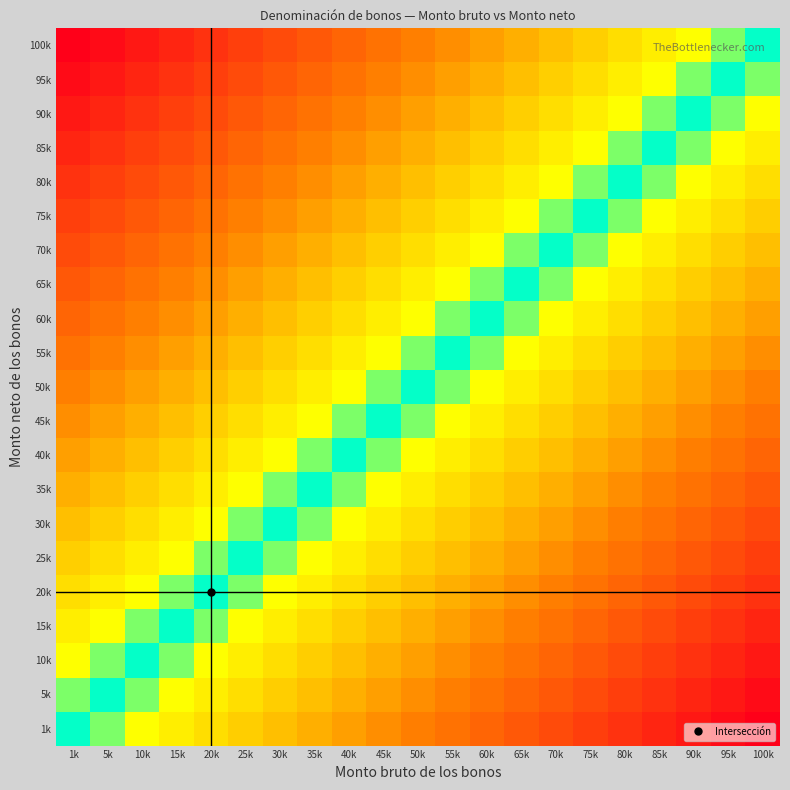

List the series in order of their peak value, highest first.

1k, 5k, 10k, 15k, 20k, 25k, 30k, 35k, 40k, 45k, 50k, 55k, 60k, 65k, 70k, 75k, 80k, 85k, 90k, 95k, 100k